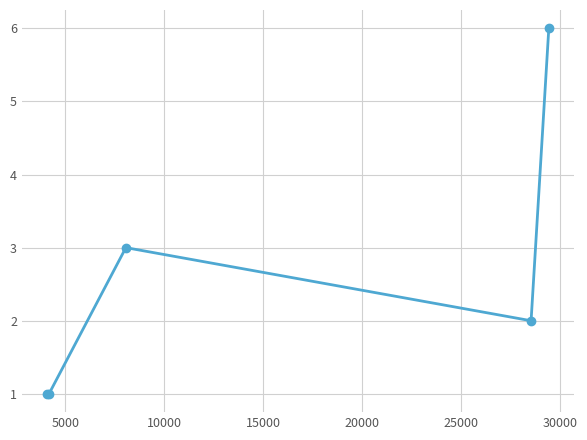

Reading left to right, list all the values displayed in this chart.

1	1	3	2	6